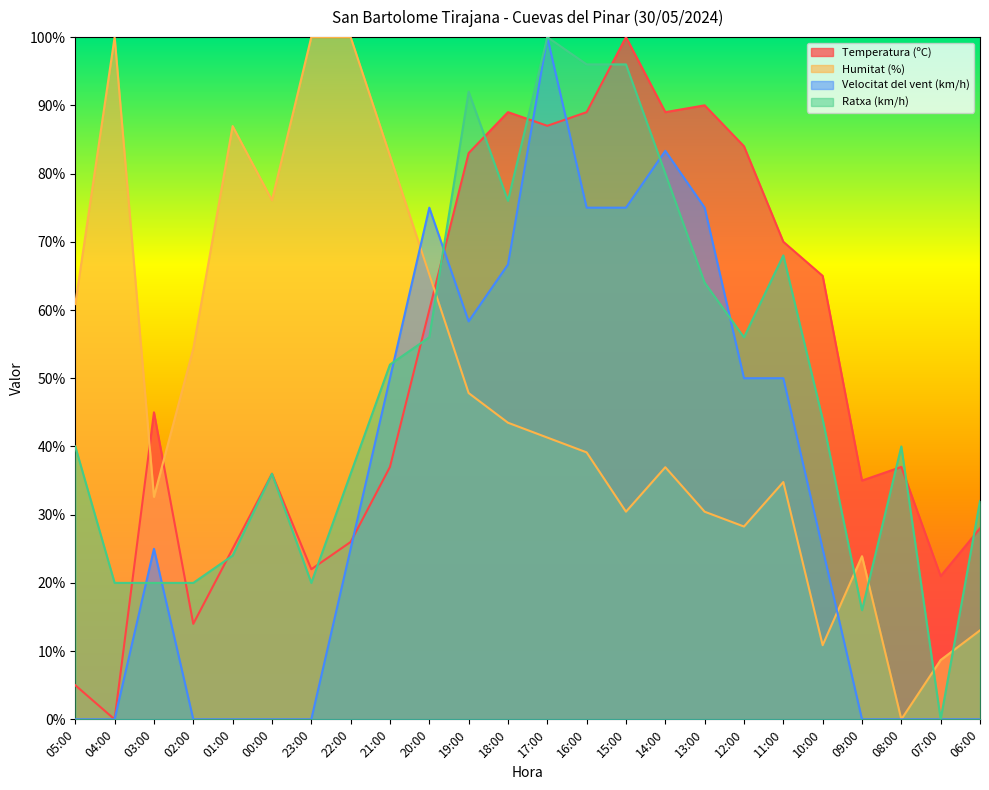

Reading left to right, what are all the values shown in this chart?

Temperatura (ºC): 5.0	0.0	45.0	14.0	25.0	36.0	22.0	26.0	37.0	60.0	83.0	89.0	87.0	89.0	100.0	89.0	90.0	84.0	70.0	65.0	35.0	37.0	21.0	28.0
Humitat (%): 60.9	100.0	32.6	54.3	87.0	76.1	100.0	100.0	82.6	65.2	47.8	43.5	41.3	39.1	30.4	37.0	30.4	28.3	34.8	10.9	23.9	0.0	8.7	13.0
Velocitat del vent (km/h): 0.0	0.0	25.0	0.0	0.0	0.0	0.0	25.0	50.0	75.0	58.3	66.7	100.0	75.0	75.0	83.3	75.0	50.0	50.0	25.0	0.0	0.0	0.0	0.0
Ratxa (km/h): 40.0	20.0	20.0	20.0	24.0	36.0	20.0	36.0	52.0	56.0	92.0	76.0	100.0	96.0	96.0	80.0	64.0	56.0	68.0	44.0	16.0	40.0	0.0	32.0